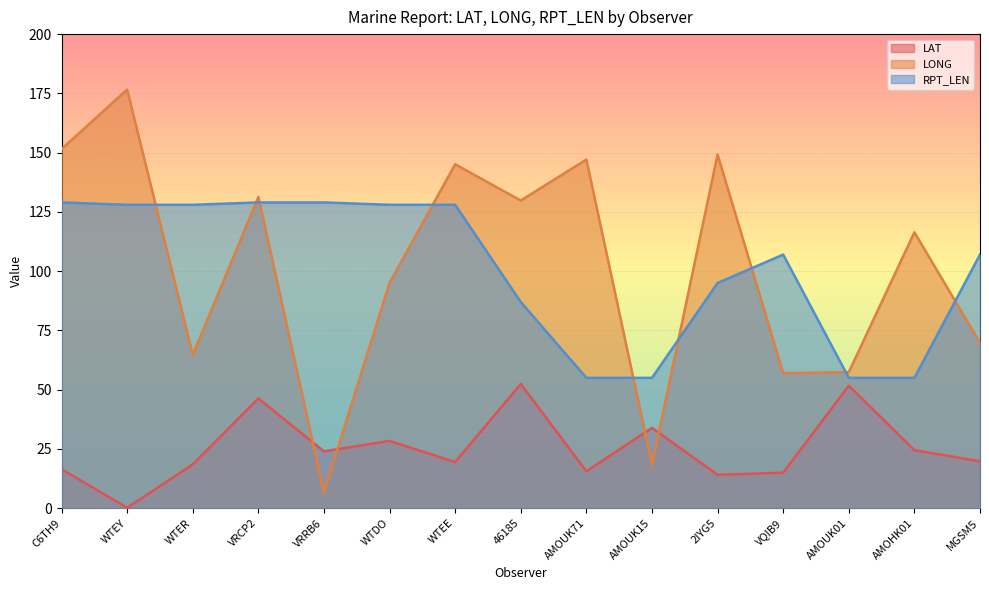

How many lines are shown in the chart?

3